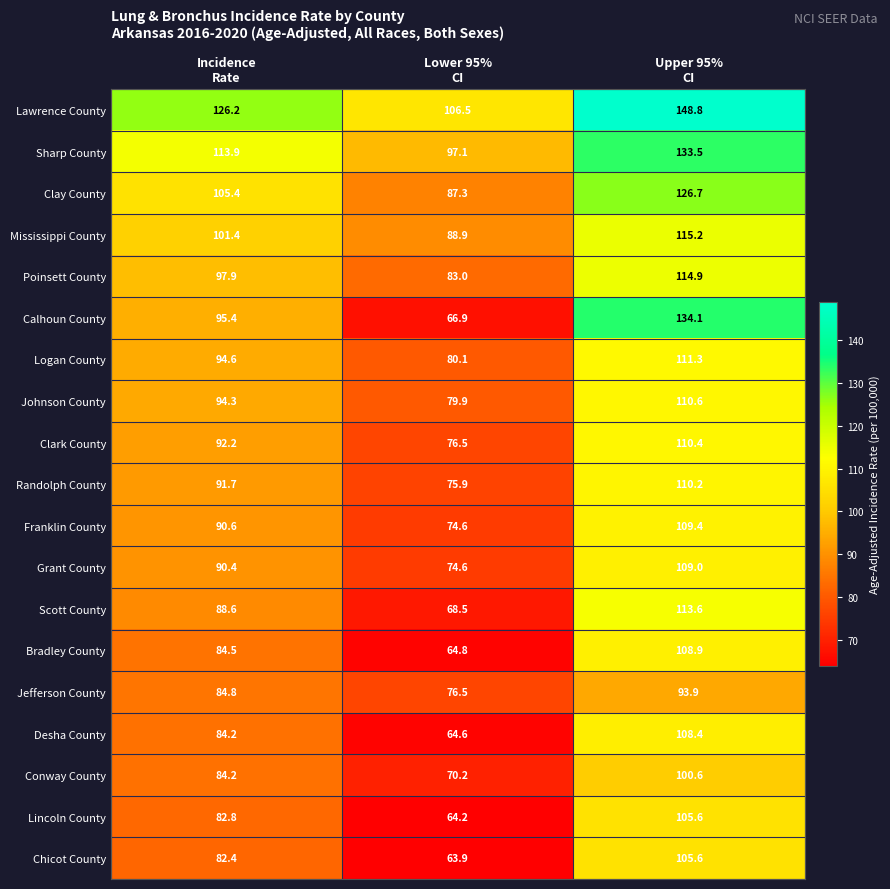

How many categories are shown in the chart?

3